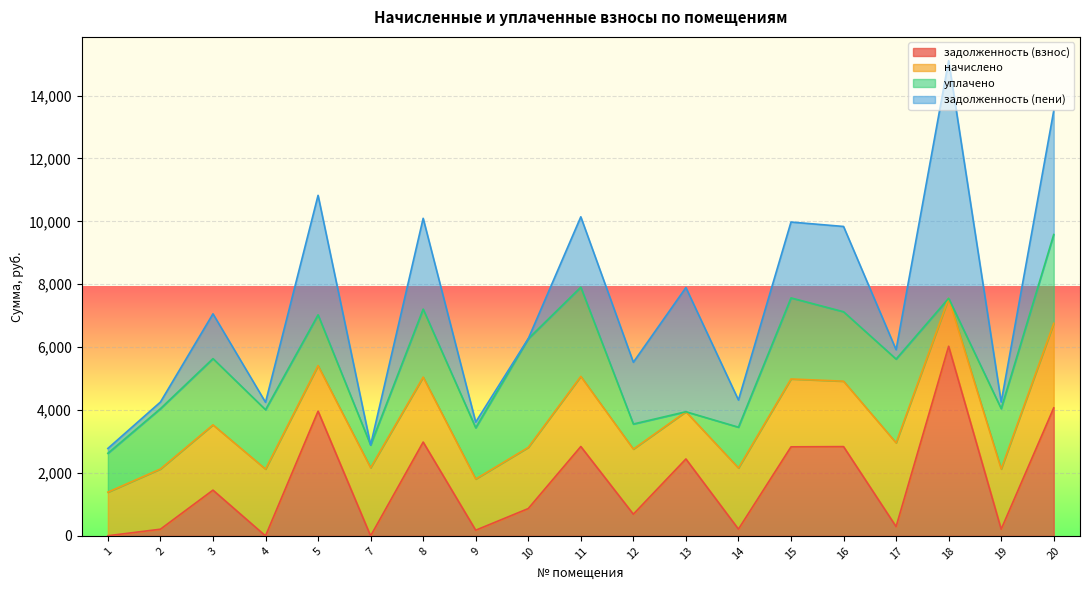

At which category is the sum across all series the highest?

18